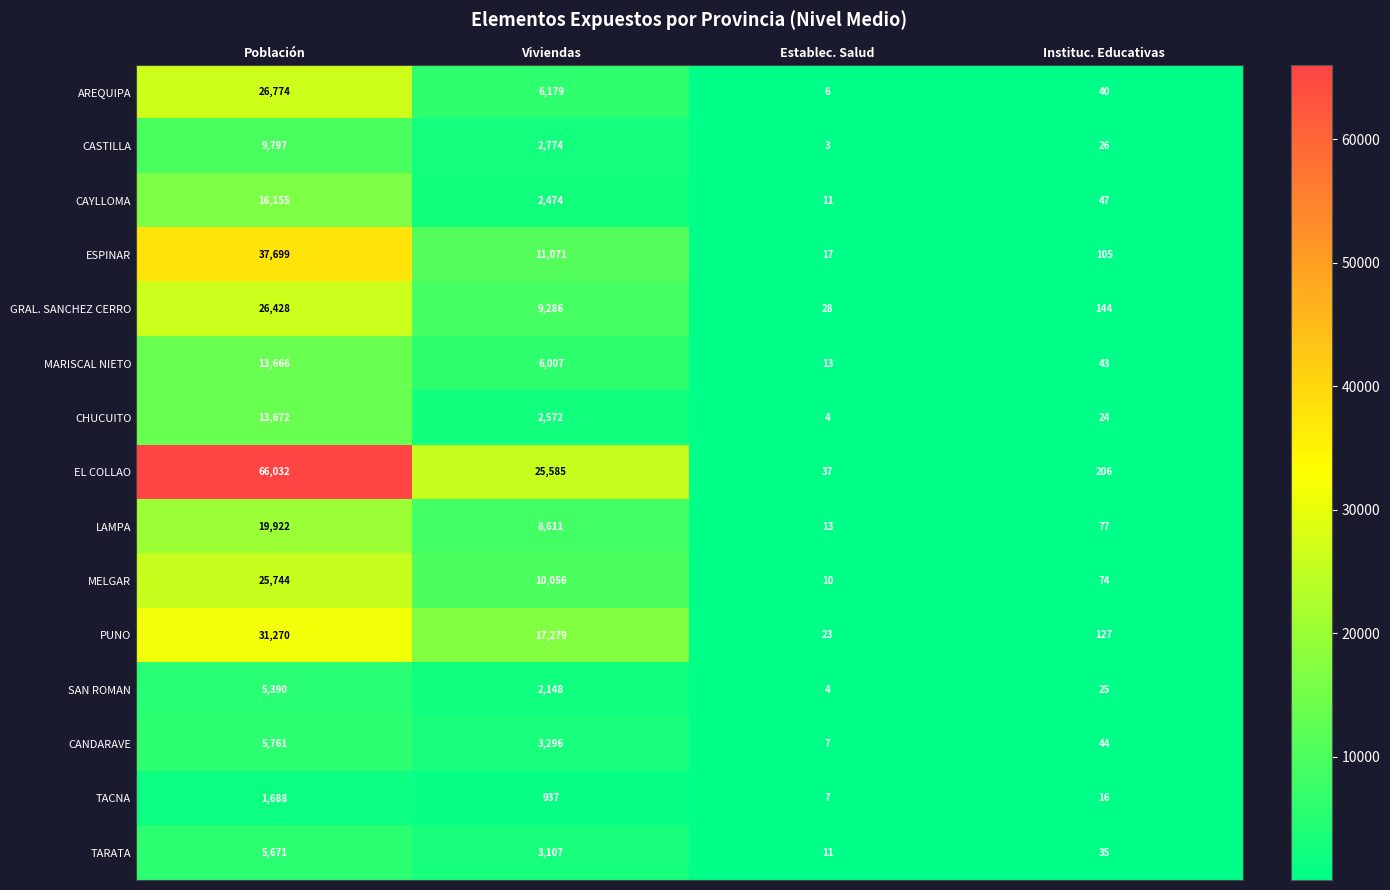

Which series has the largest total across all categories?

EL COLLAO